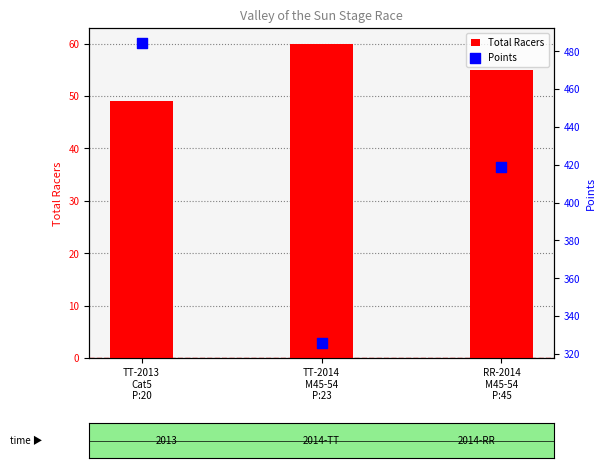

Which series reaches the maximum Y coordinate?

Points